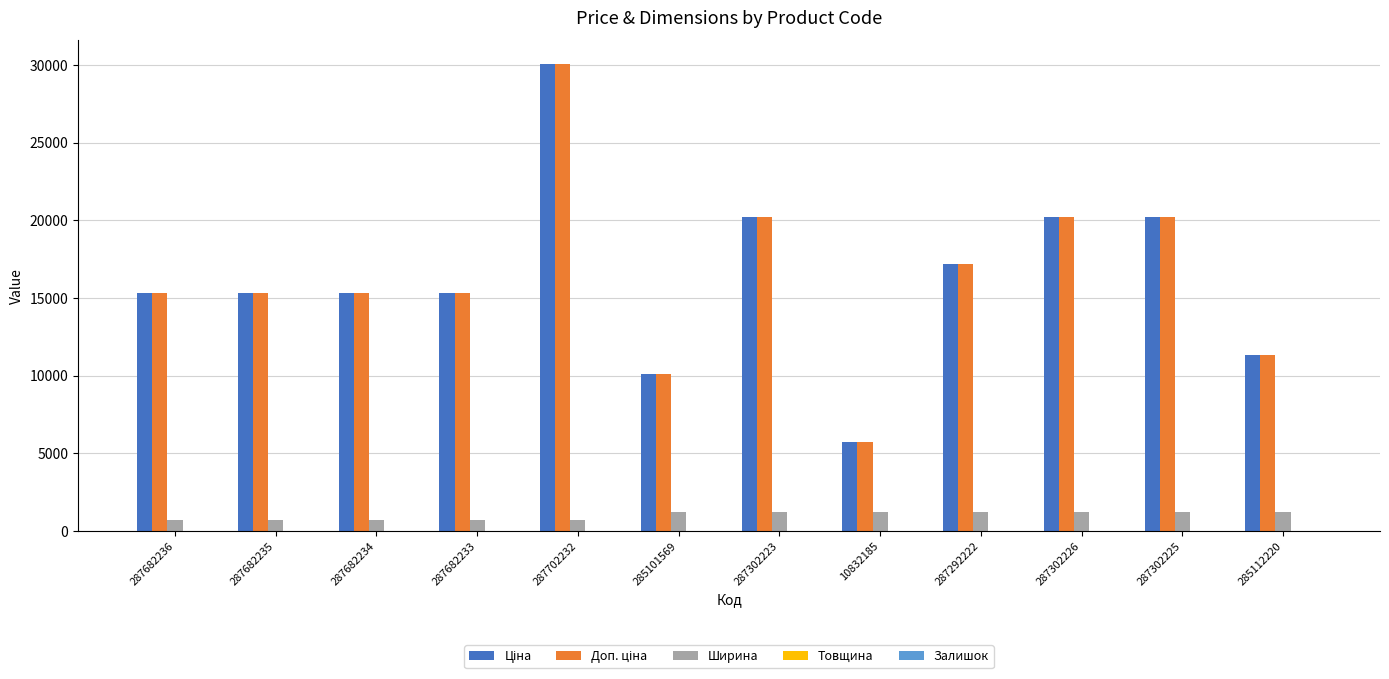

The Ширина series shows 697.0 at 287702232. True or false?

True